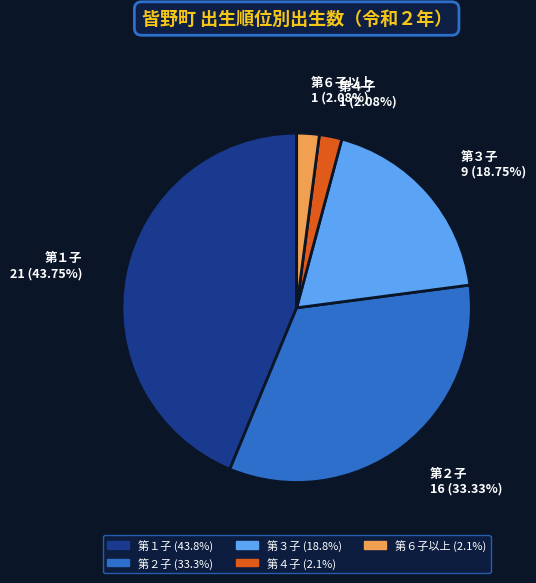

How many slices are in this pie chart?

5